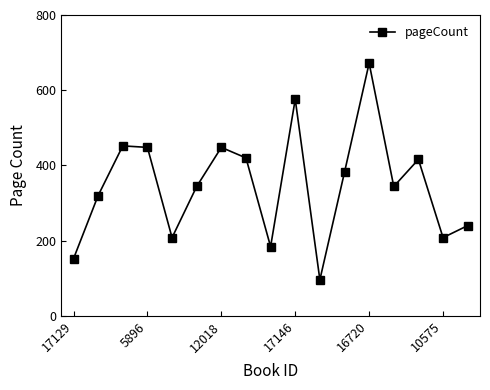

Reading left to right, extract all data points from this chart.

152	320	452	448	208	344	448	420	184	576	96	382	672	344	416	208	240